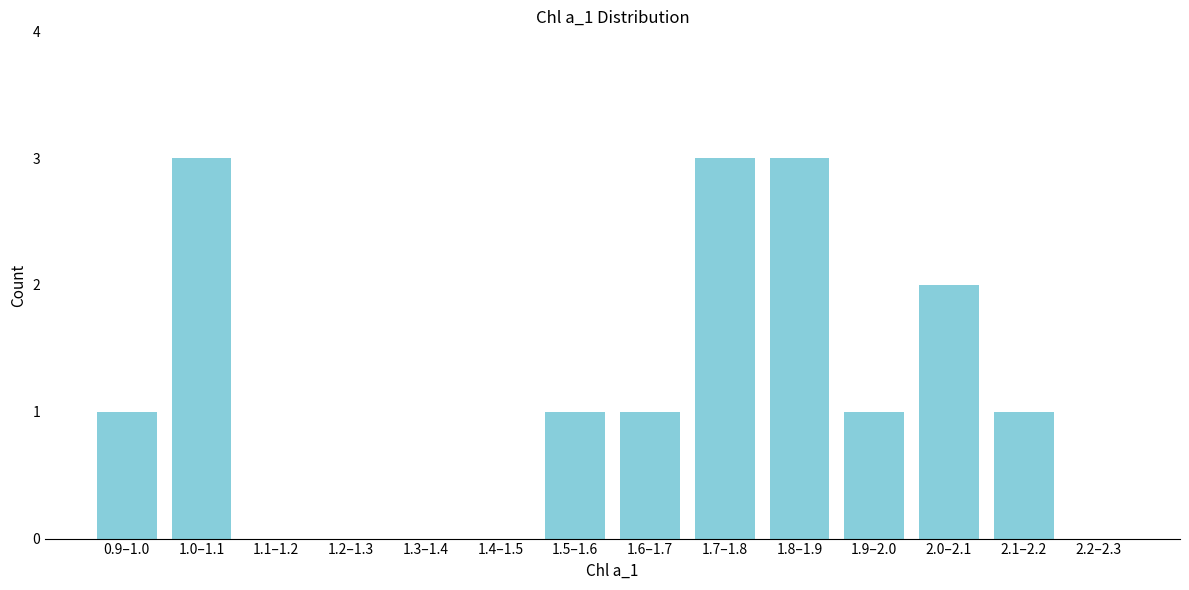

Reading right to left, transcribe all the data shown in this chart.

2.2–2.3=0	2.1–2.2=1	2.0–2.1=2	1.9–2.0=1	1.8–1.9=3	1.7–1.8=3	1.6–1.7=1	1.5–1.6=1	1.4–1.5=0	1.3–1.4=0	1.2–1.3=0	1.1–1.2=0	1.0–1.1=3	0.9–1.0=1